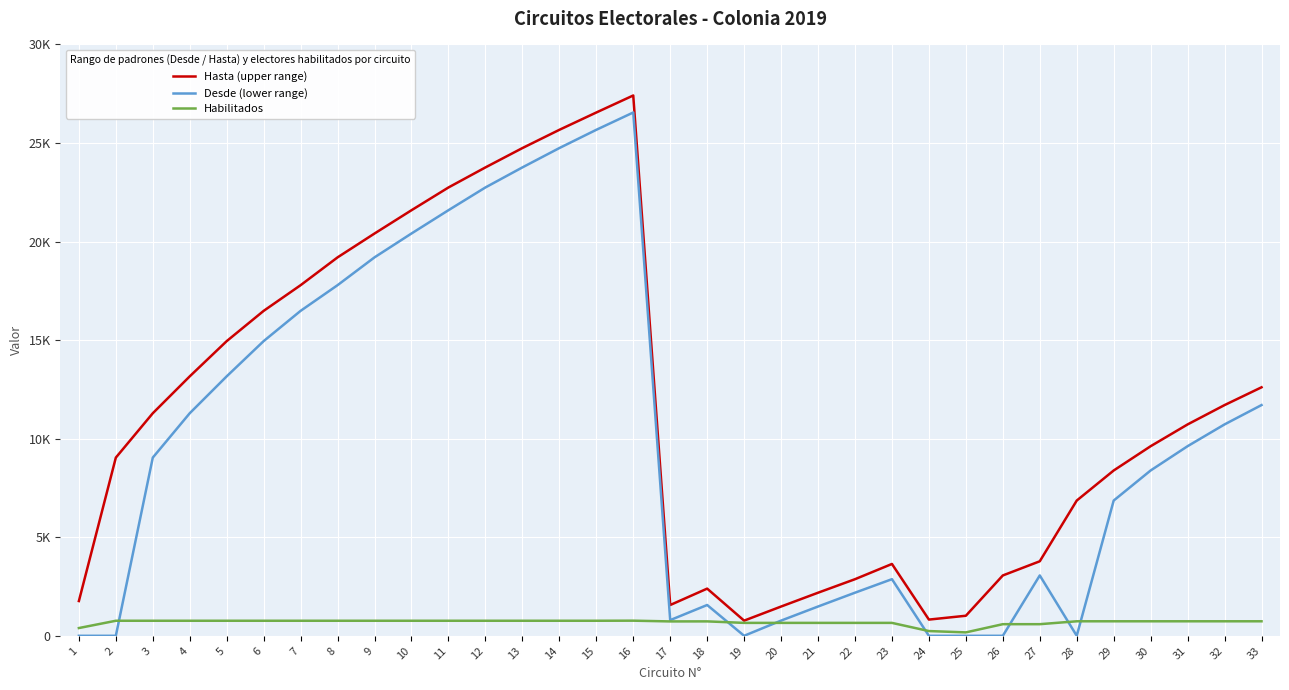

What is the spread (max minus min) of values at 9?

19645